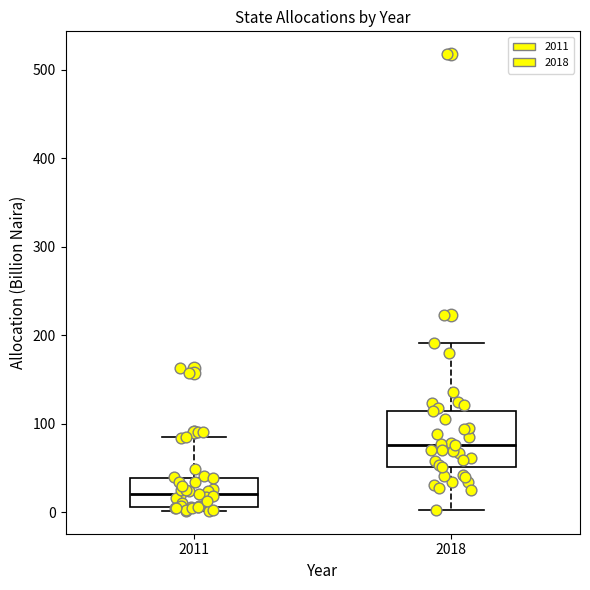

Where does the upper whisker of the box at x = 2018 end on the y-axis? The values are not printed on the chart, so give them approximately, as read against the axis.

190